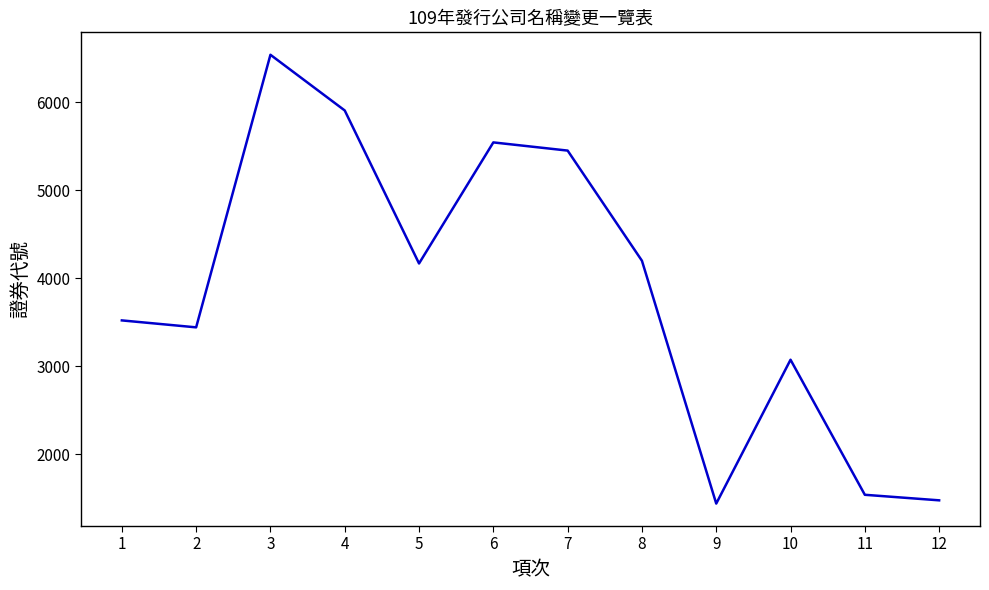

Reading left to right, extract all data points from this chart.

3520	3441	6539	5906	4167	5543	5450	4198	1438	3073	1538	1475